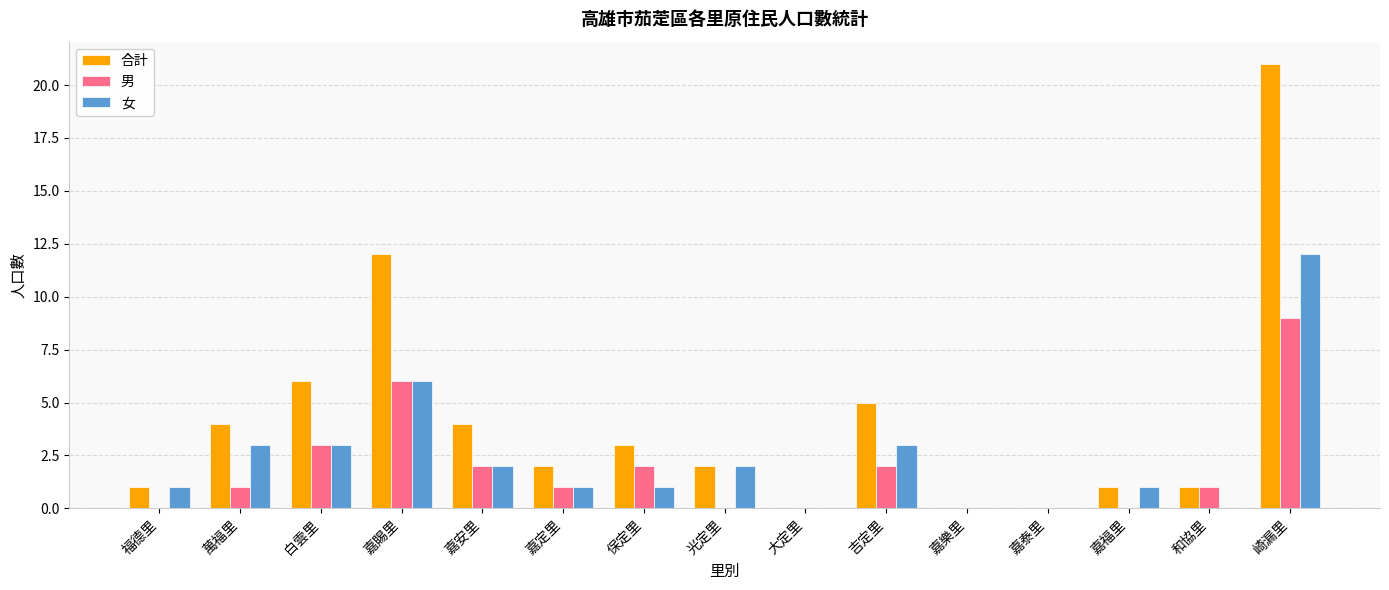

True or false: 女 has a value of 6 at 嘉樂里.

False